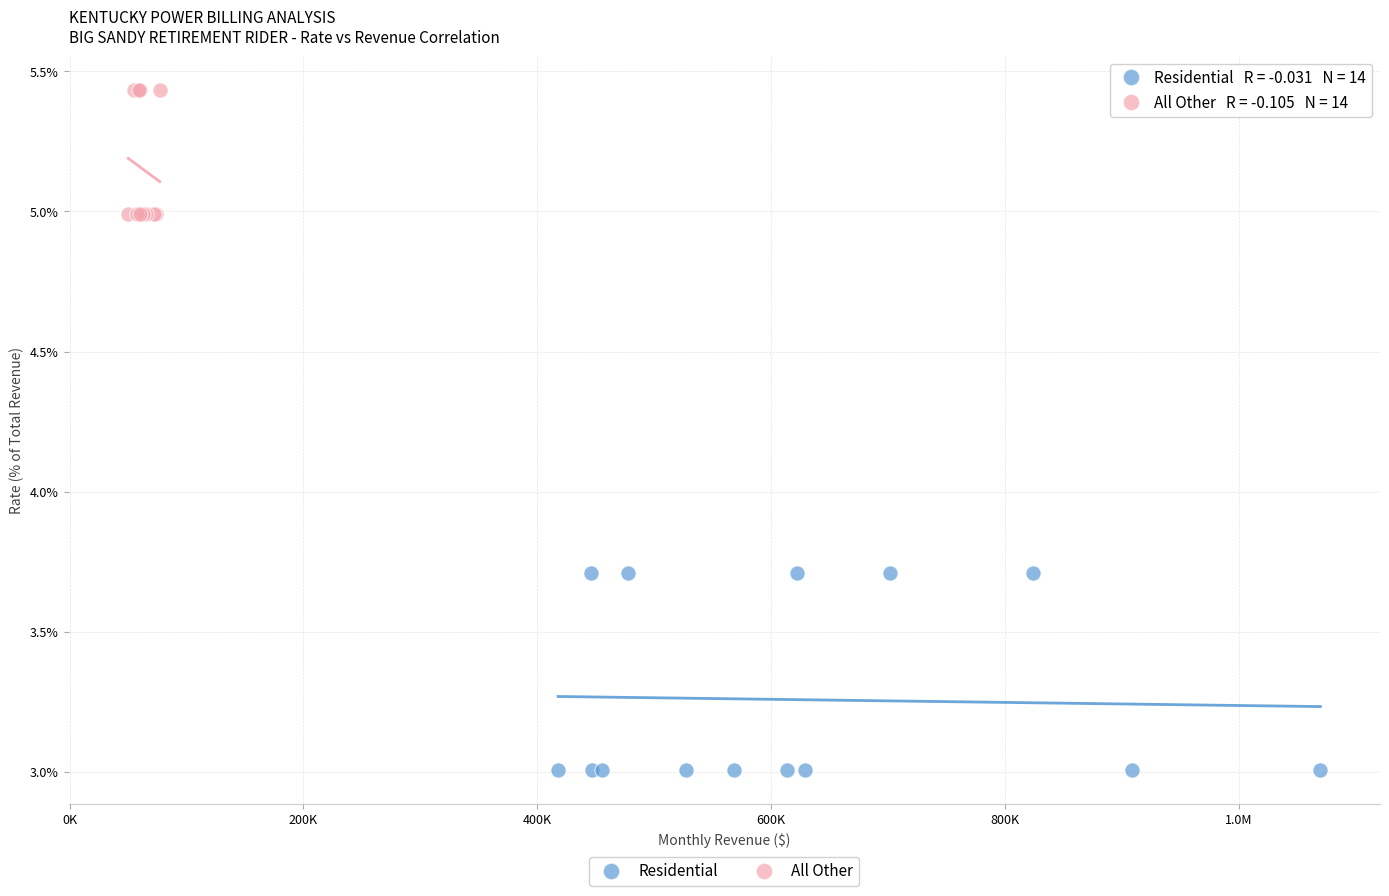

Which series contains the lowest Y value?

Residential